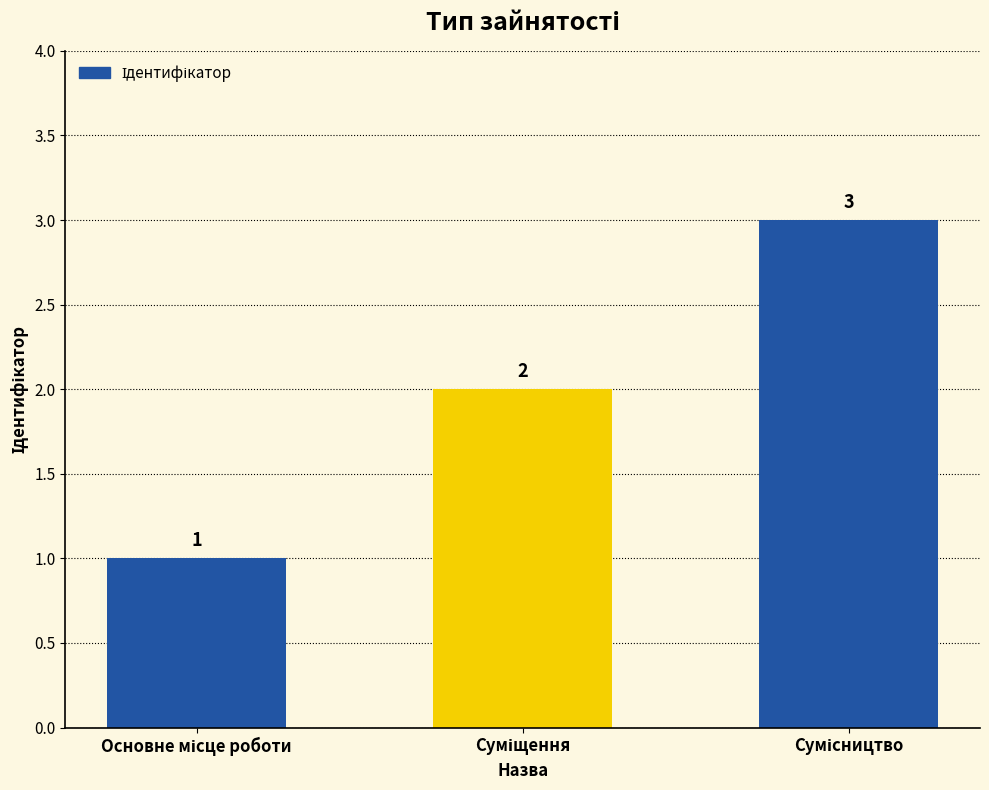

What is the difference between the maximum and minimum values?

2